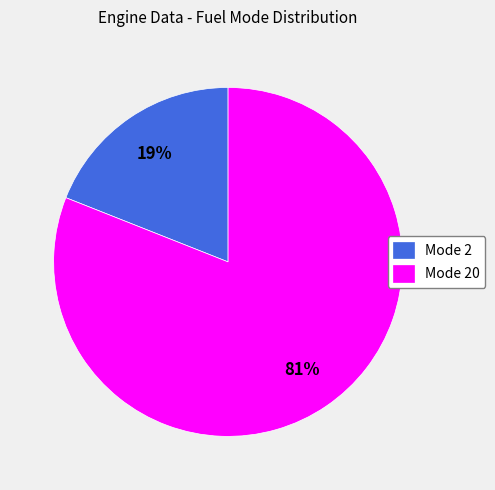

What is the smallest slice in the pie chart?

Mode 2